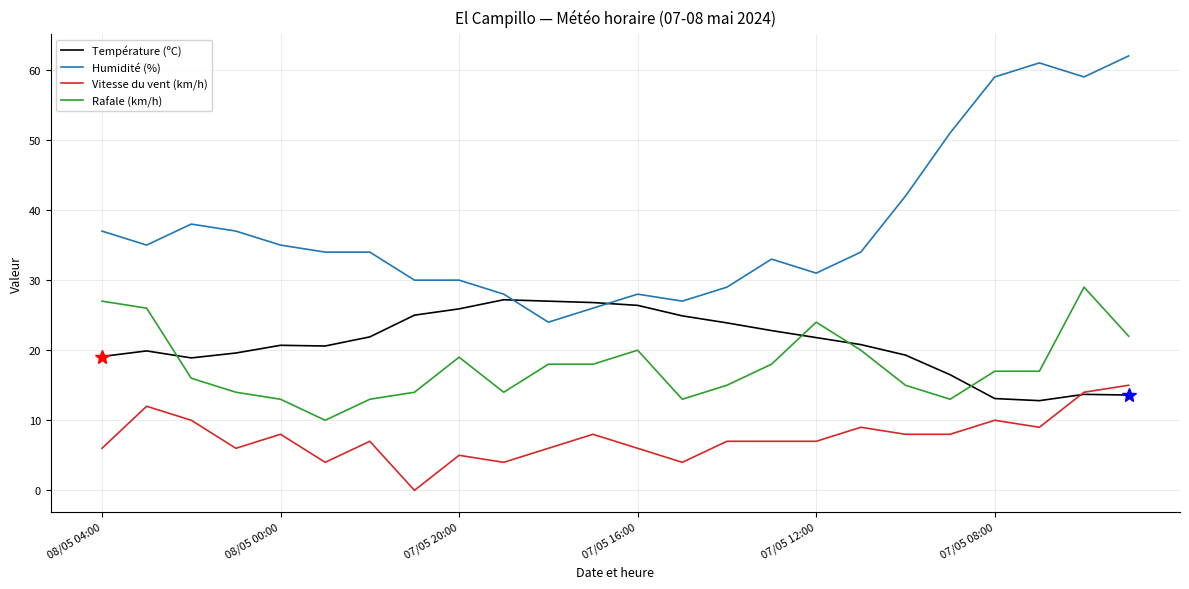

What is the maximum value for Vitesse du vent (km/h)?

15.0